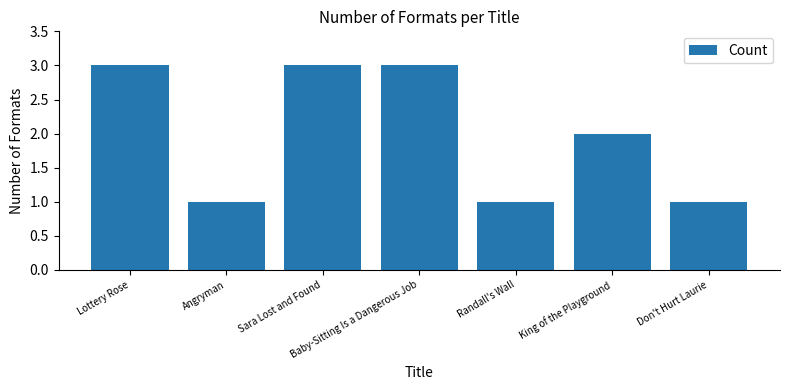

What is the maximum value shown in the chart?

3